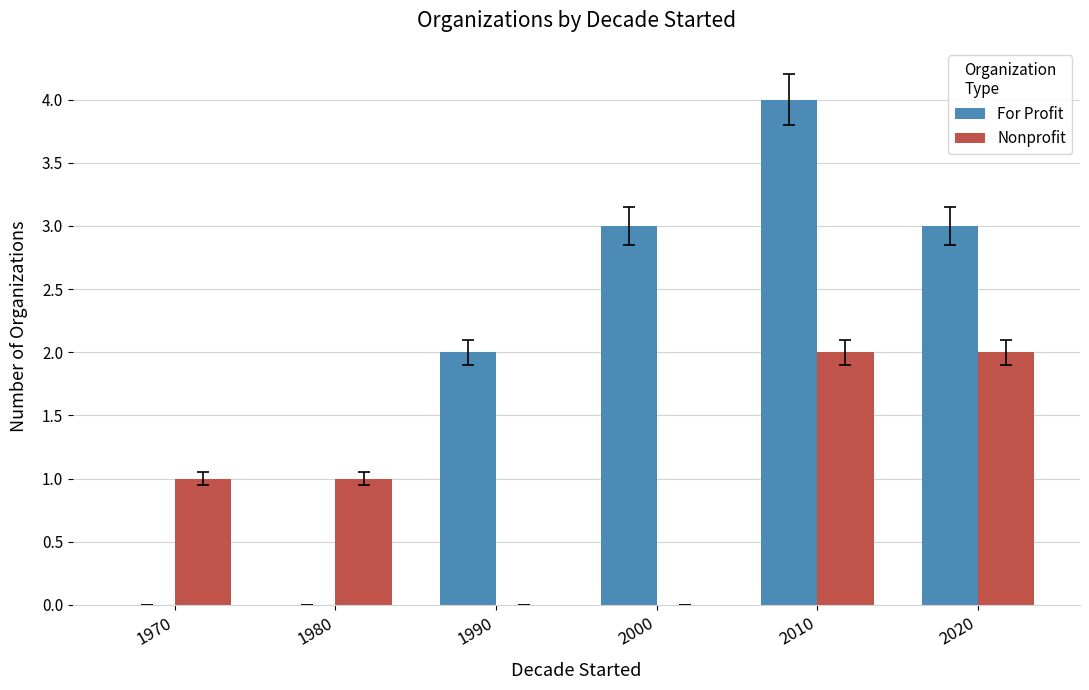

Which series has the largest total across all categories?

For Profit